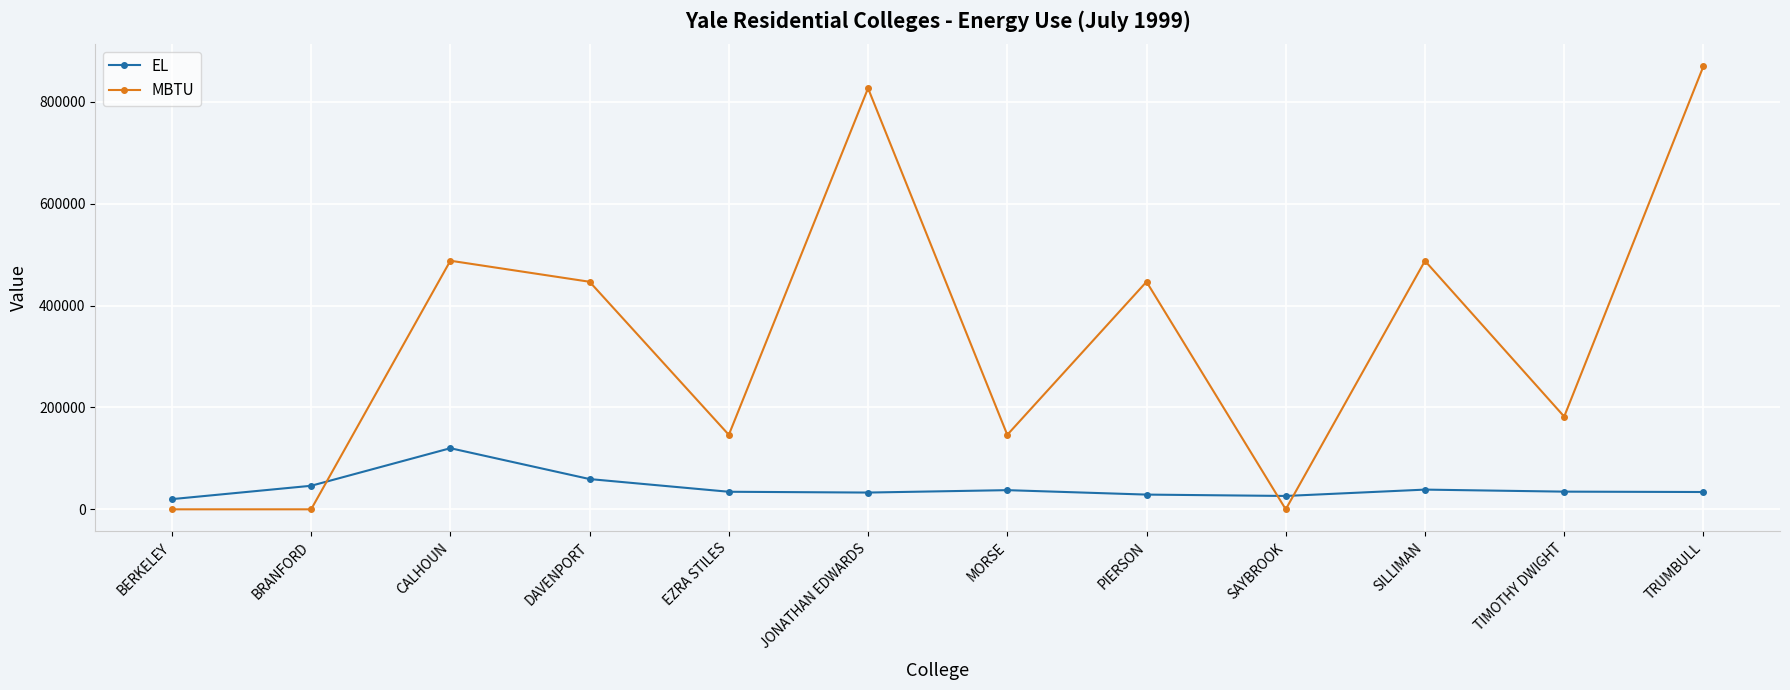

What is the greatest value displayed?

869854